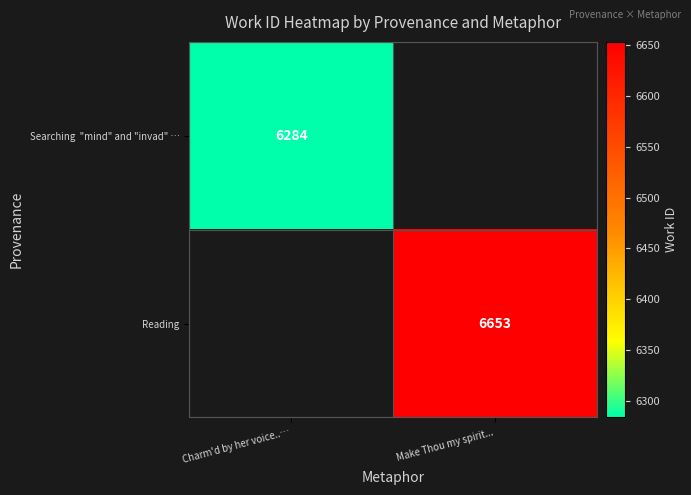

Is it true that Reading equals 11519 at Make Thou my spirit...?

False